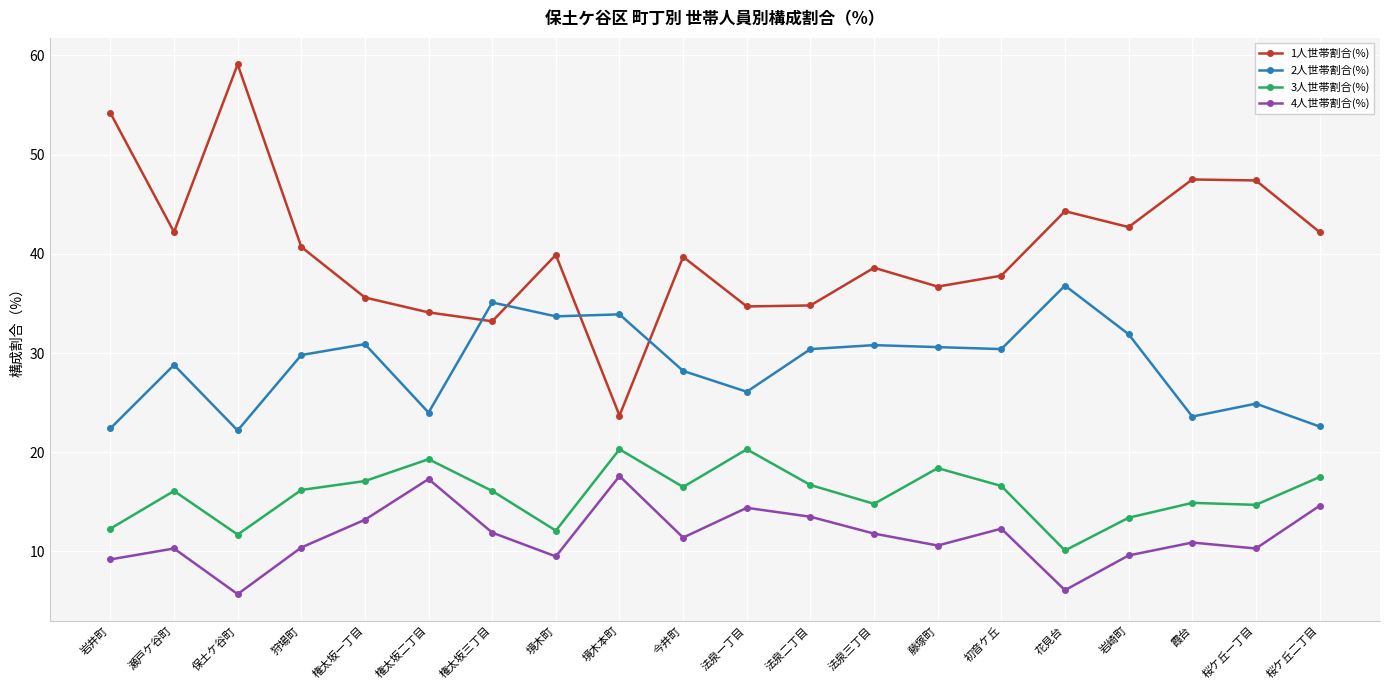

Which series has the widest spread of values?

1人世帯割合(%)